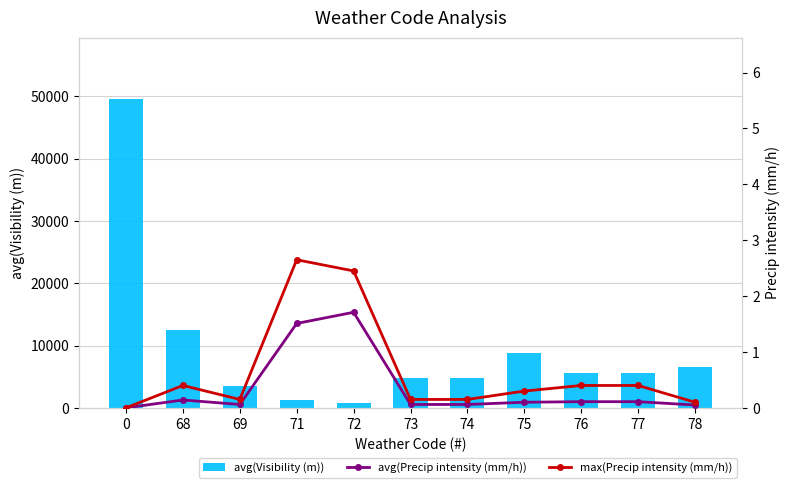

Which series has the widest spread of values?

avg(Visibility (m))